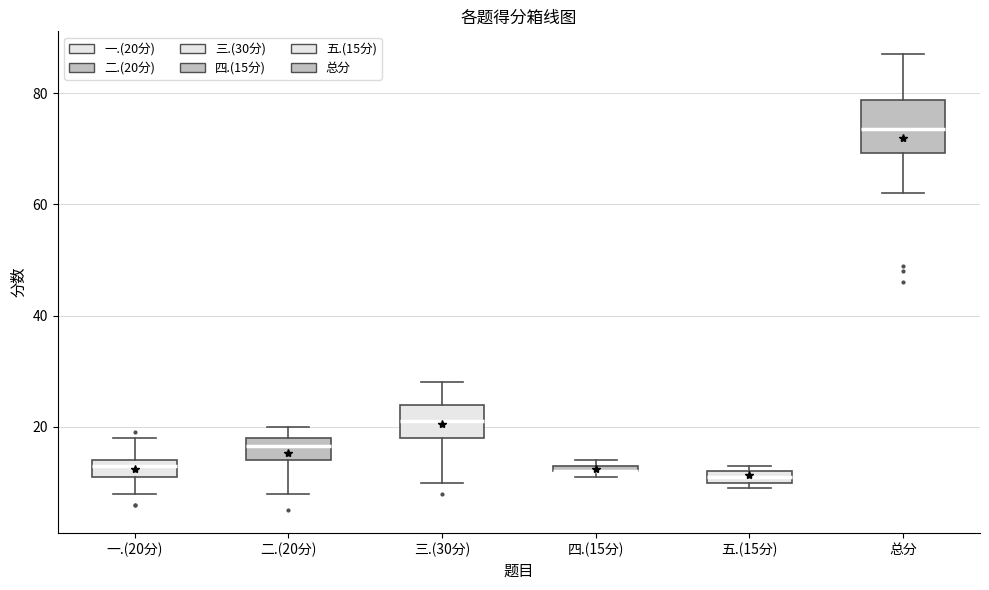

Where is the upper edge of the box for 五.(15分) on the y-axis? The values are not printed on the chart, so give them approximately, as read against the axis.

12